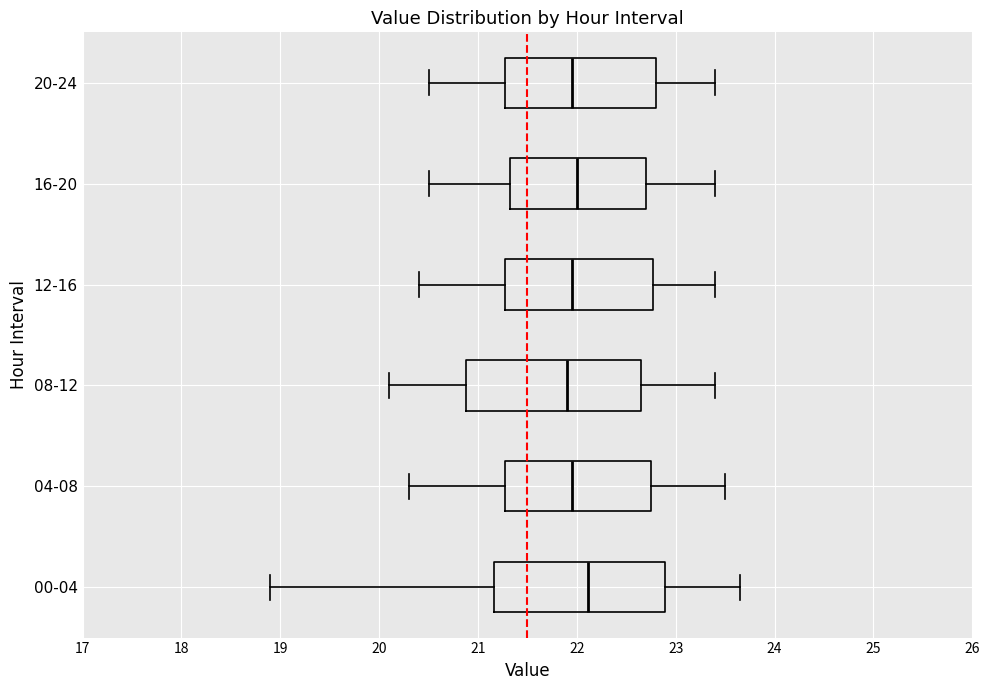

Reading bottom to top, transcribe this box plot: for each box, give where its median line is, the range the box spans, and where its two whiskers end, as read against the x-axis. The values are not printed on the chart, so give them approximately, as read against the axis.

00-04: median 22.1, box 21.2 to 22.9, whiskers 18.9 to 23.7
04-08: median 22.0, box 21.3 to 22.8, whiskers 20.3 to 23.5
08-12: median 21.9, box 20.9 to 22.7, whiskers 20.1 to 23.4
12-16: median 22.0, box 21.3 to 22.8, whiskers 20.4 to 23.4
16-20: median 22.0, box 21.3 to 22.7, whiskers 20.5 to 23.4
20-24: median 22.0, box 21.3 to 22.8, whiskers 20.5 to 23.4